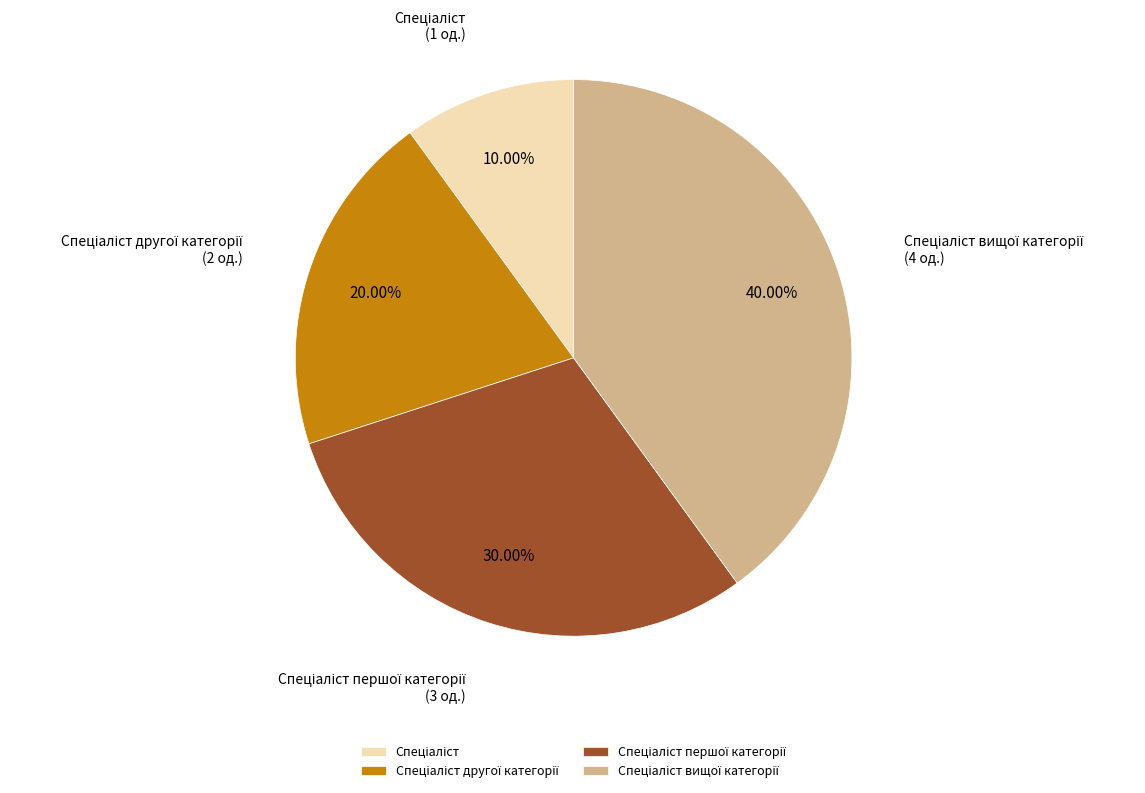

Is there any slice that represents more than half of the pie?

No